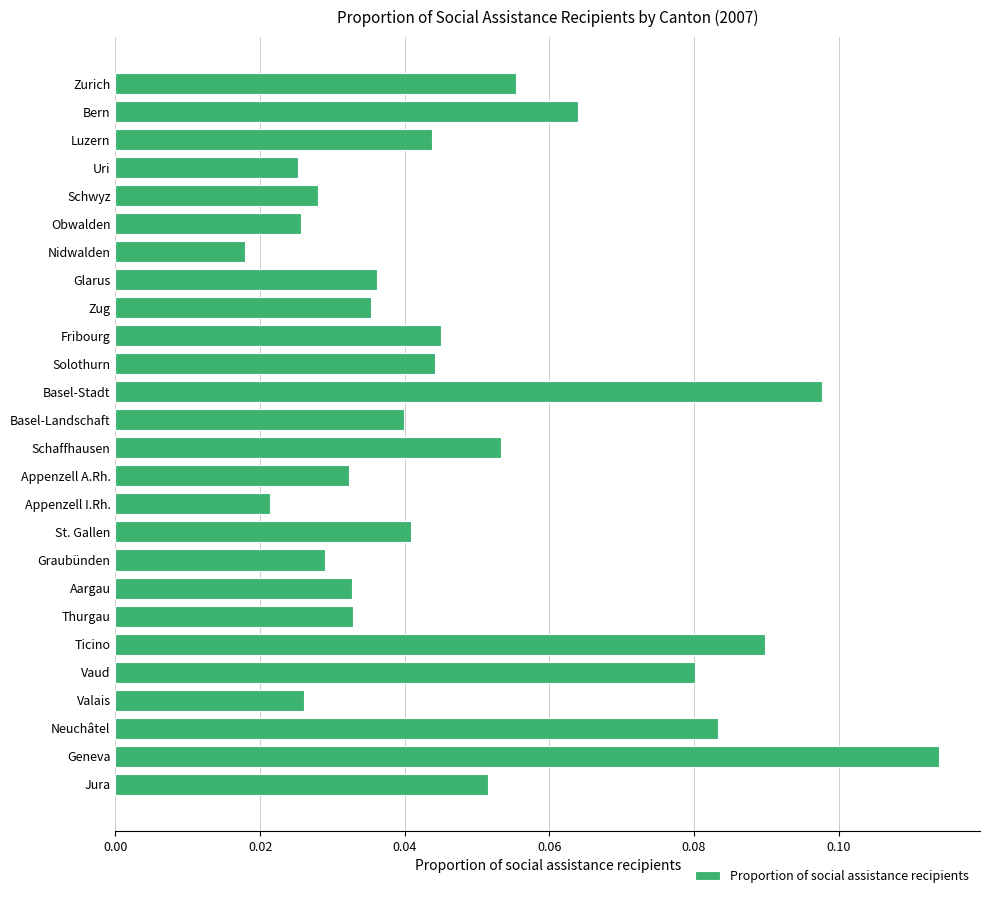

Which category has the highest value across all series?

Geneva